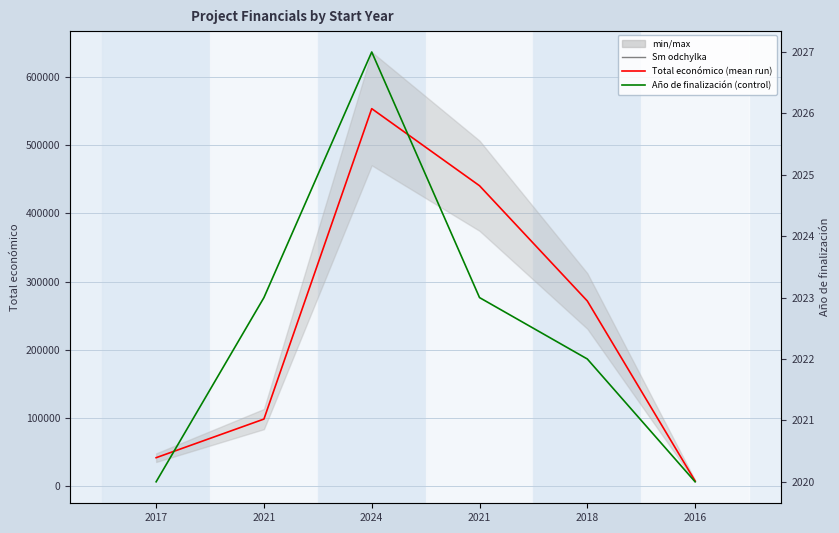

Rank the series by their maximum value, from highest to lowest.

Total económico, Año de finalización